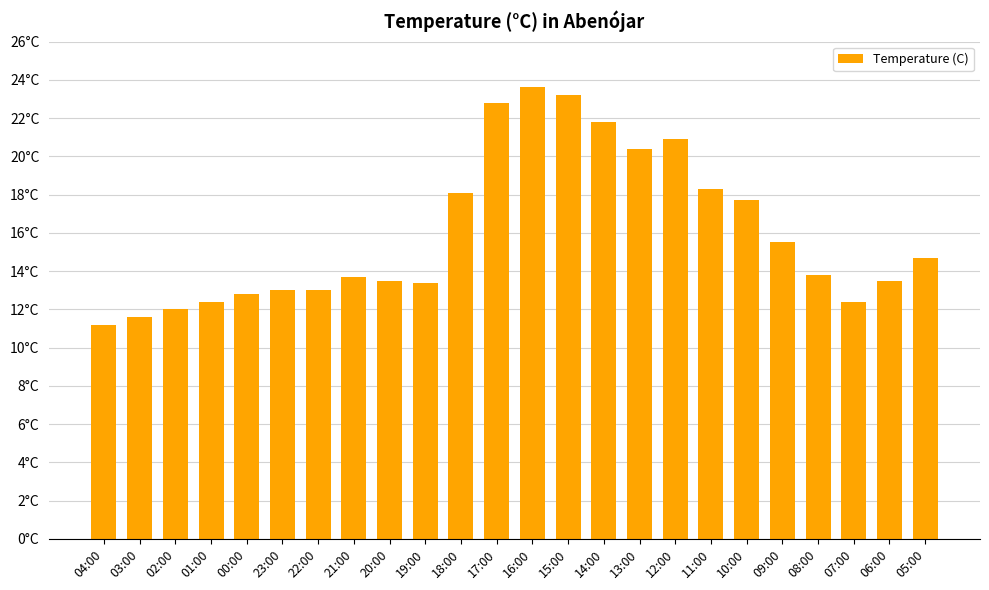

What is the label of the 11th bar from the right?

15:00